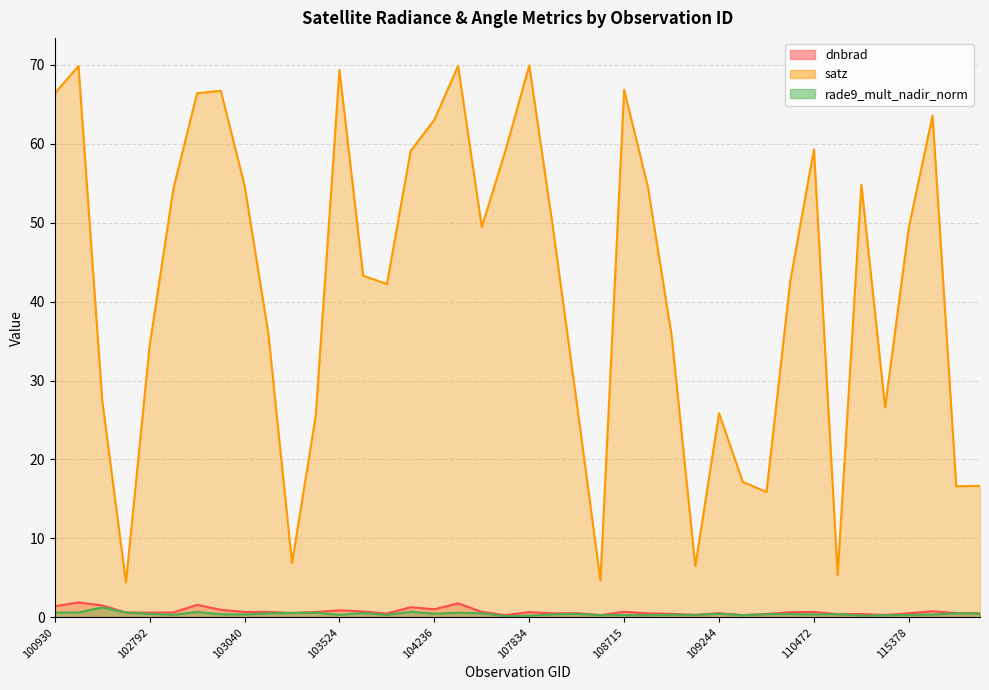

True or false: dnbrad and satz cross at least once.

False